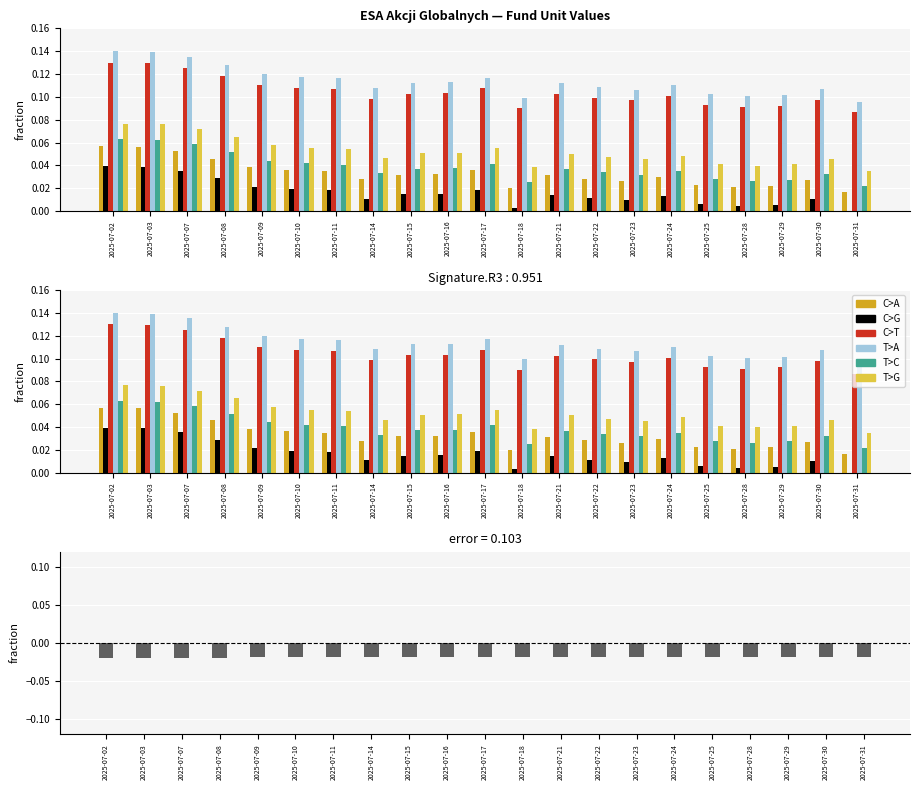

Between 2025-07-03 and 2025-07-09, which series saw the biggest shift?

T>A